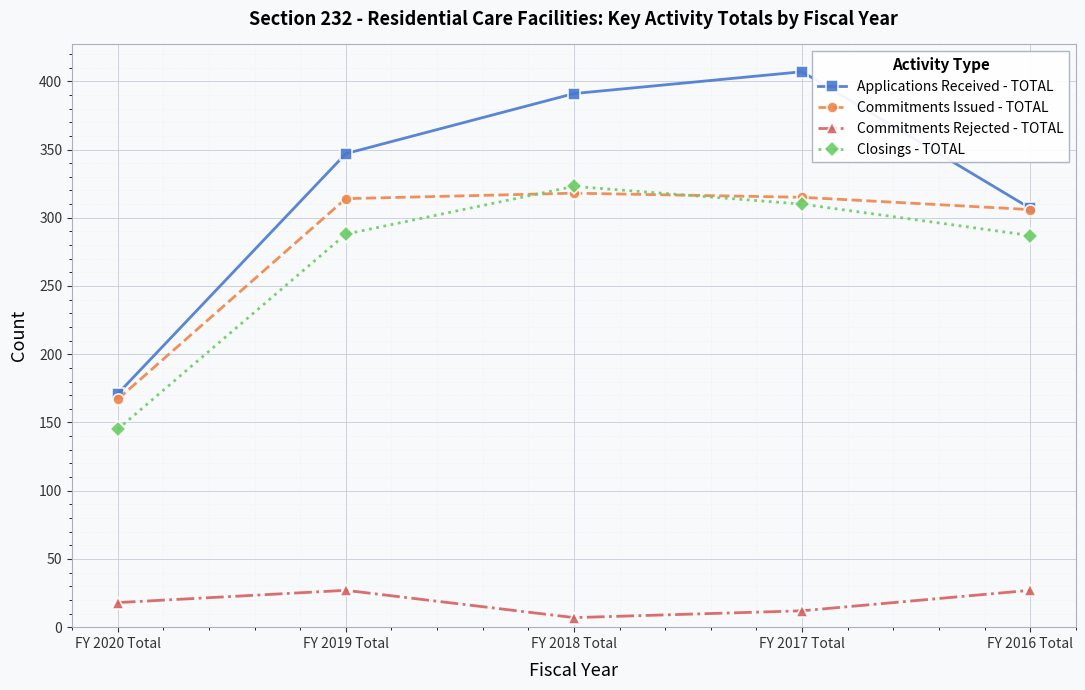

Is it true that Closings - TOTAL equals 145 at FY 2020 Total?

True